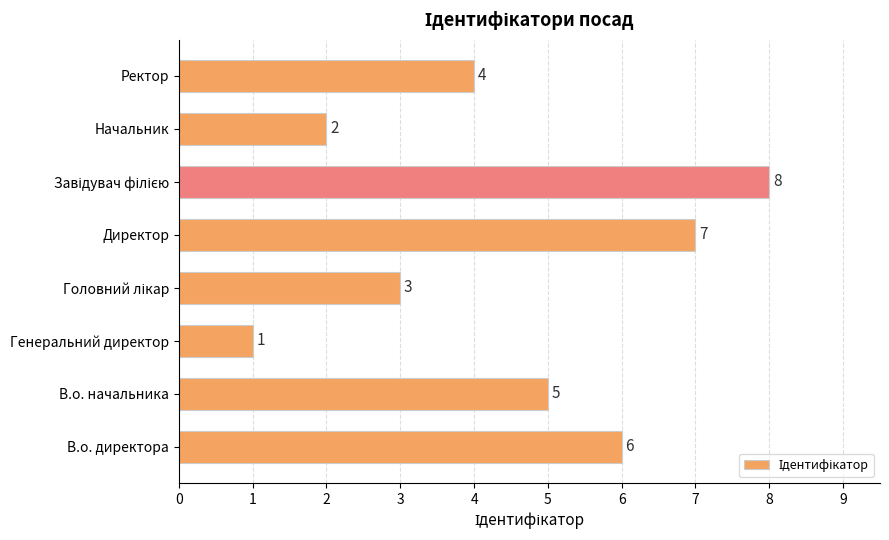

At which category does the chart reach its minimum across all series?

Генеральний директор